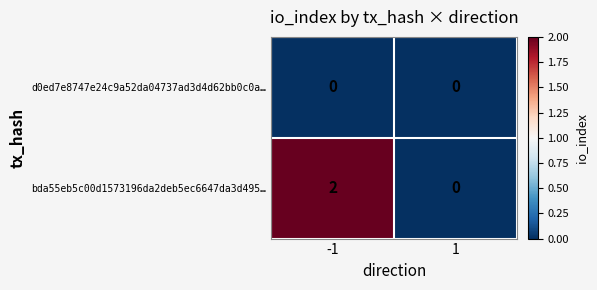

Which series has the widest spread of values?

bda55eb5c00d1573196da2deb5ec6647da3d495…